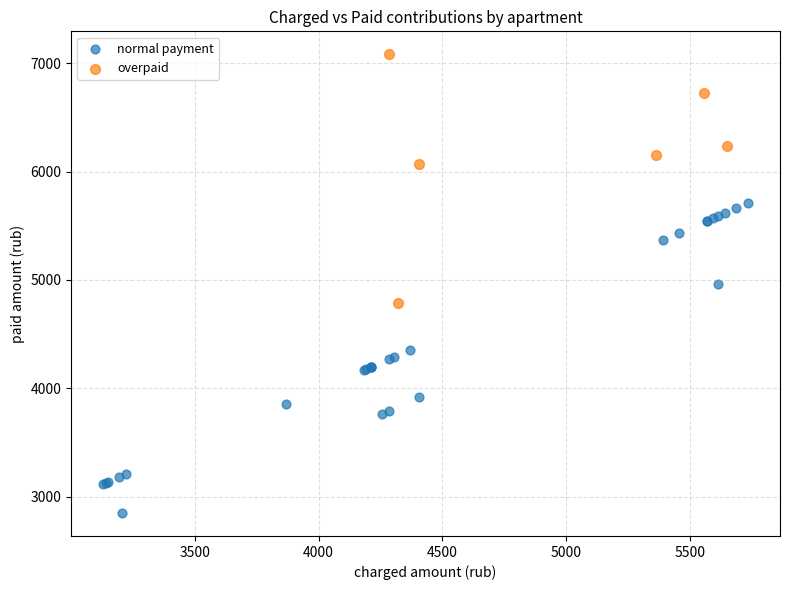

Which series reaches the minimum Y coordinate?

normal payment